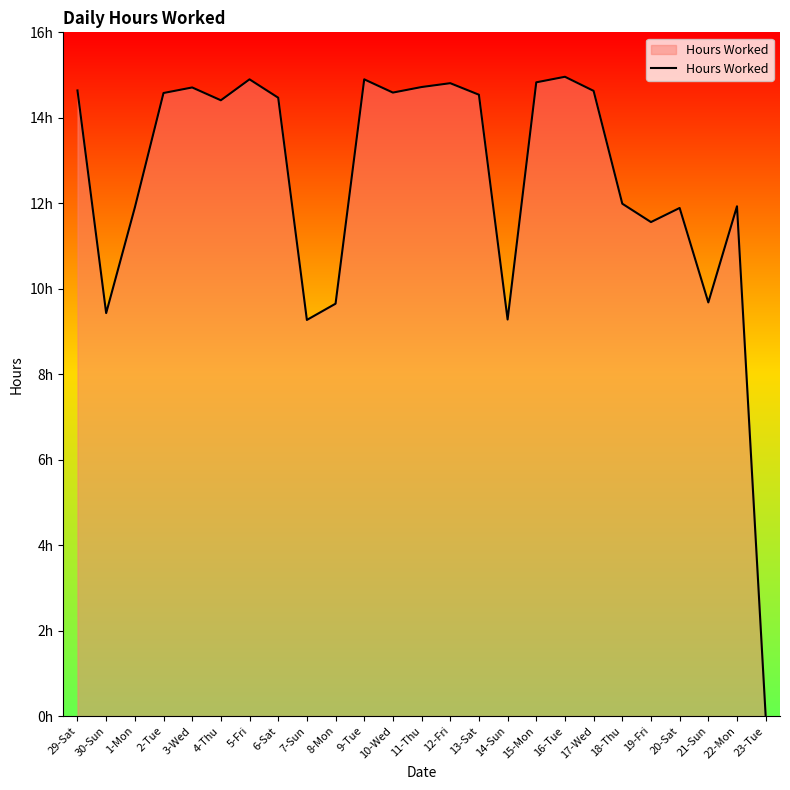

Does the chart display data point markers on the line(s)?

No